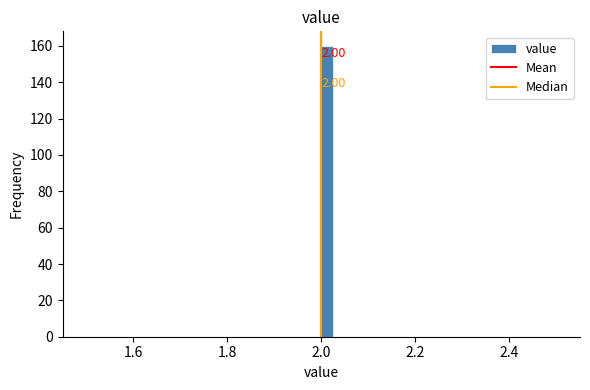

Read against the x-axis, roughly where is the centre of the tallest bar?

2.02